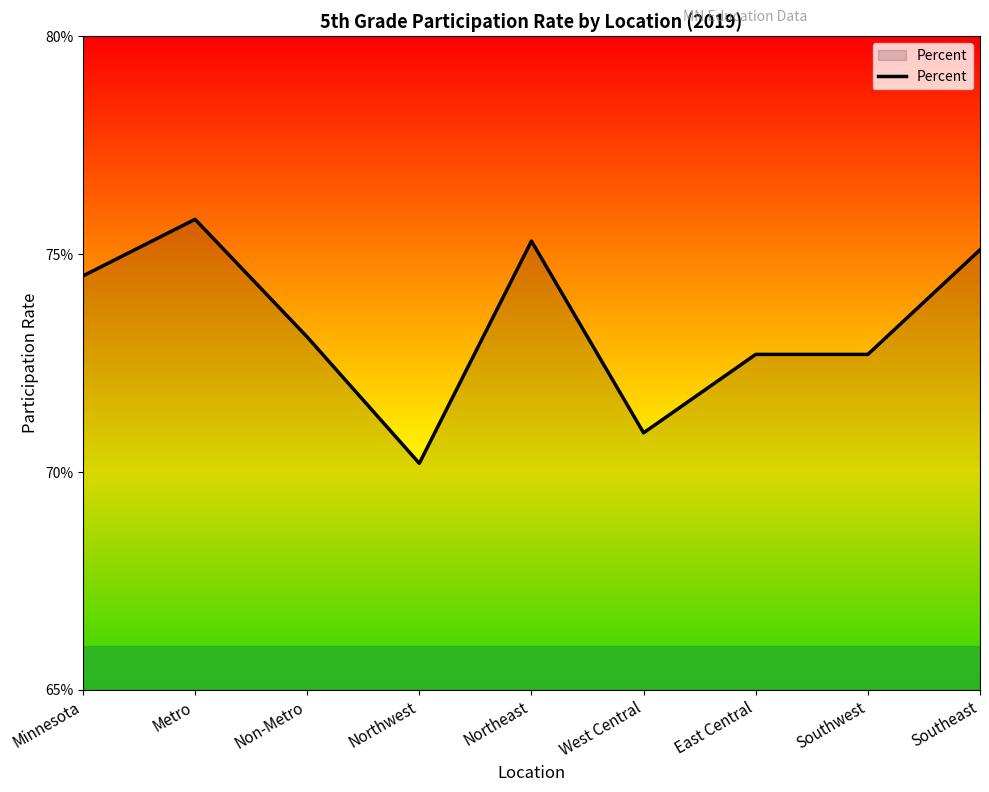

At which category does the chart reach its peak across all series?

Metro